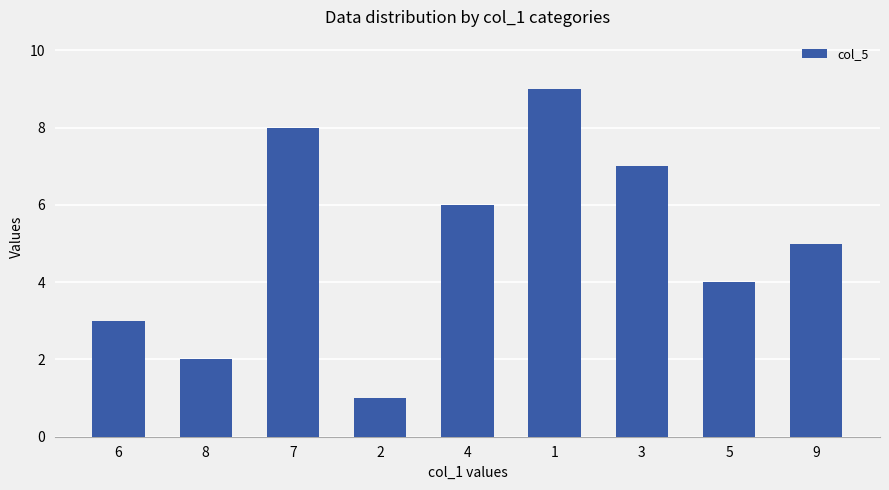

Reading right to left, extract all data points from this chart.

9=5	5=4	3=7	1=9	4=6	2=1	7=8	8=2	6=3